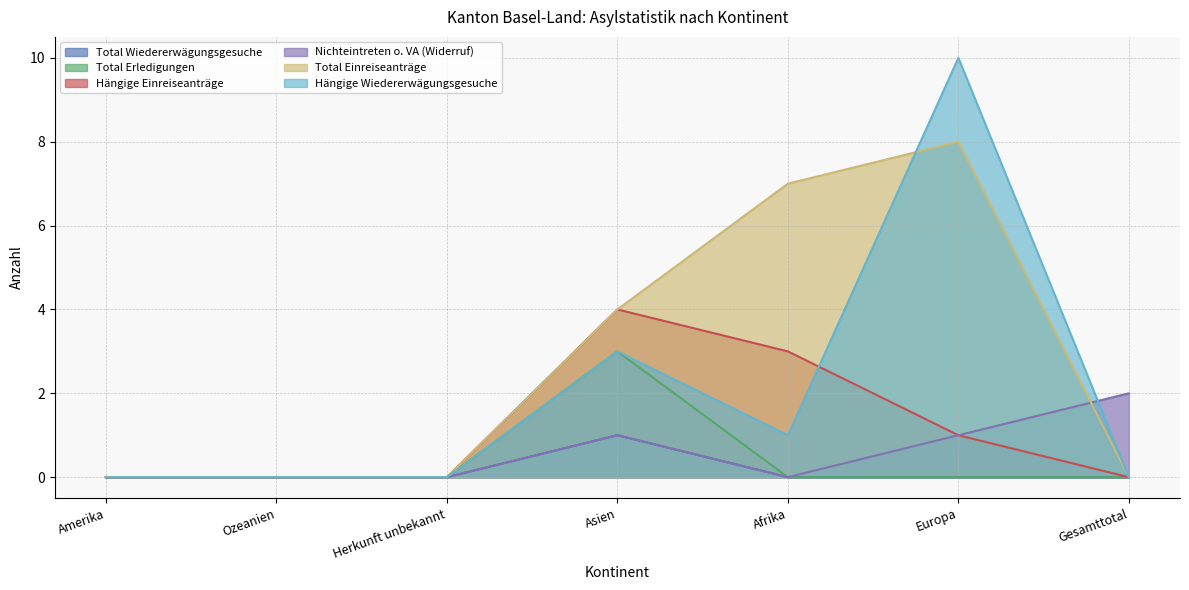

What is the difference between the Total Einreiseanträge values at Ozeanien and Europa?

8